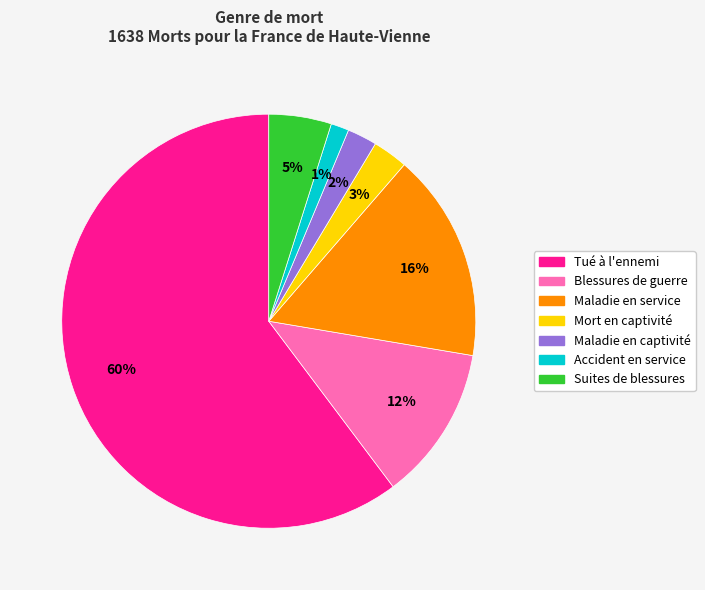

Is the sum of Maladie en service and Accident en service greater than half?

No